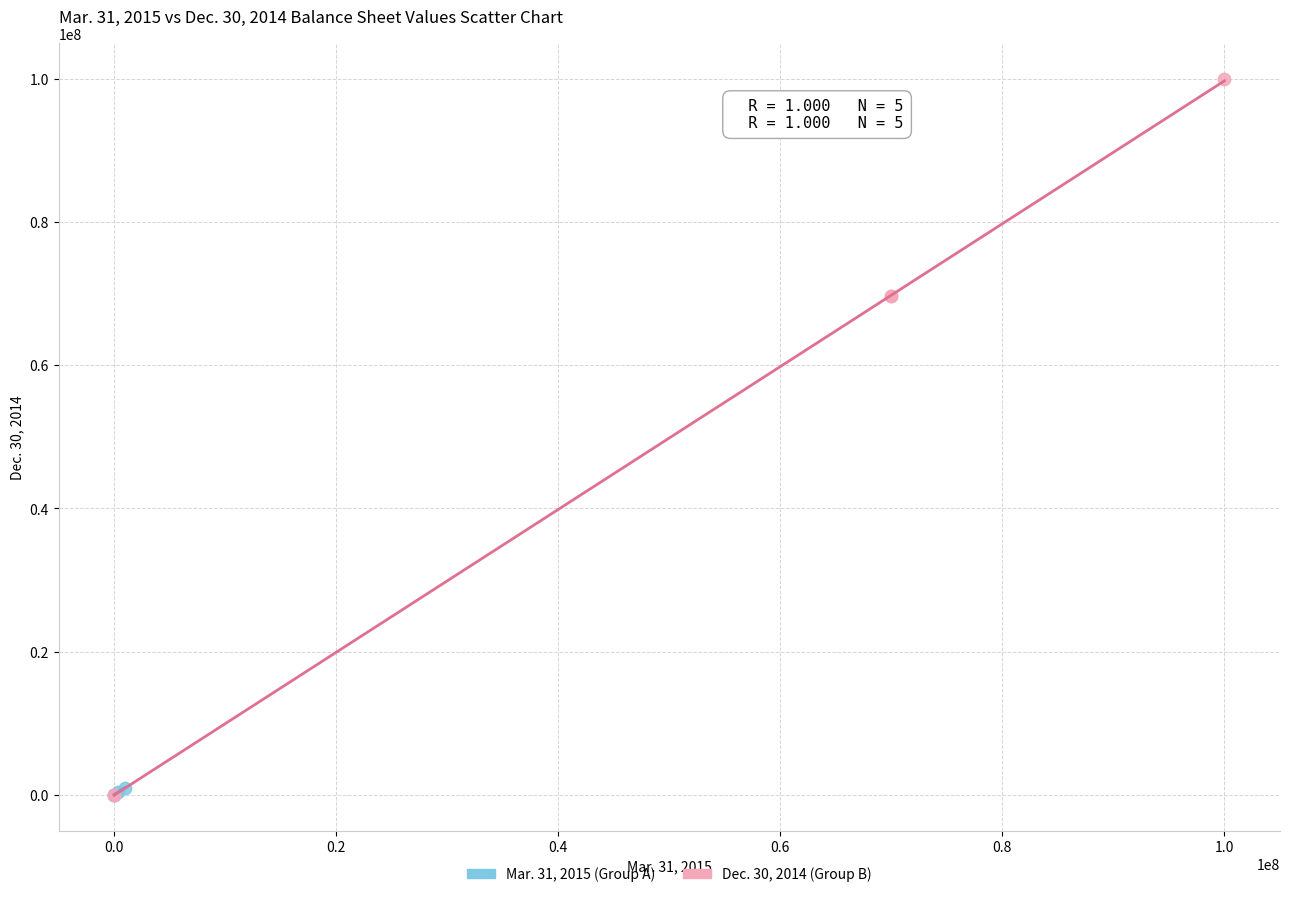

What are all the series names shown in the legend?

Mar. 31, 2015 (Group A), Dec. 30, 2014 (Group B)